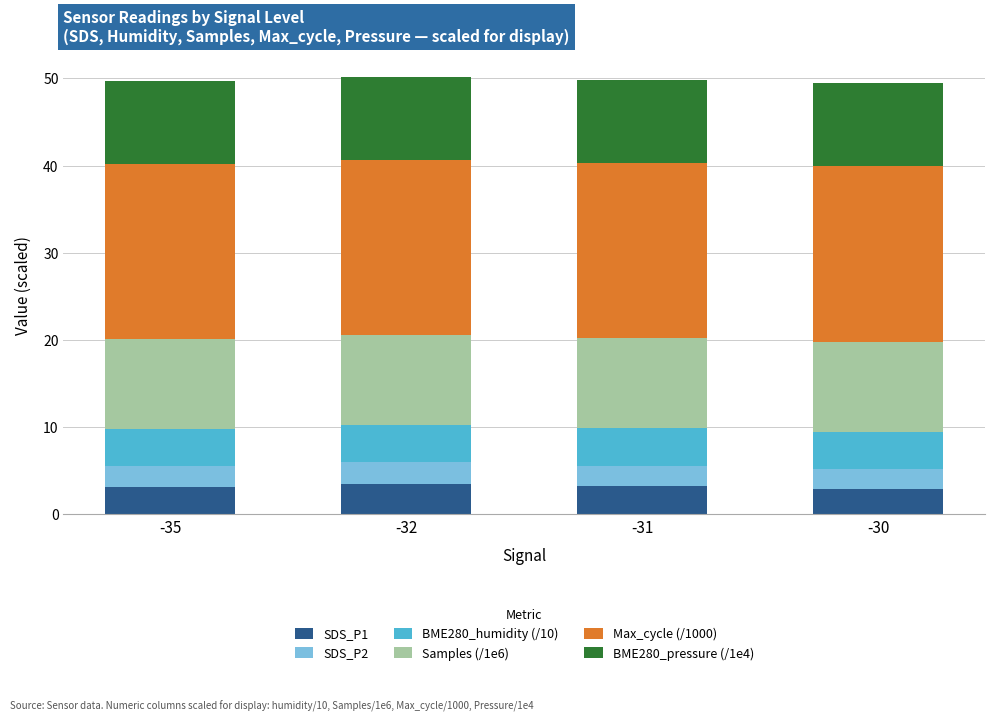

What is the difference between the maximum and minimum values in the SDS_P1 series?

0.6